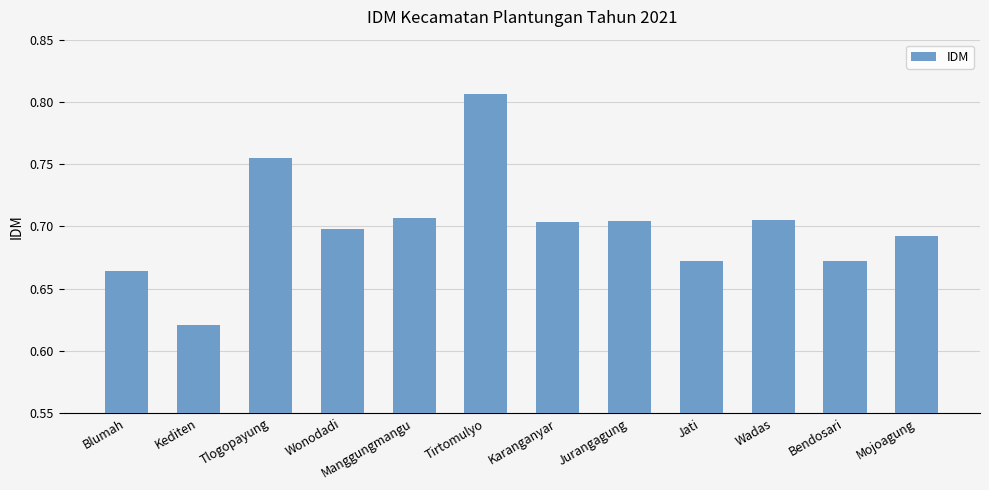

Which label corresponds to the largest value in the chart?

Tirtomulyo